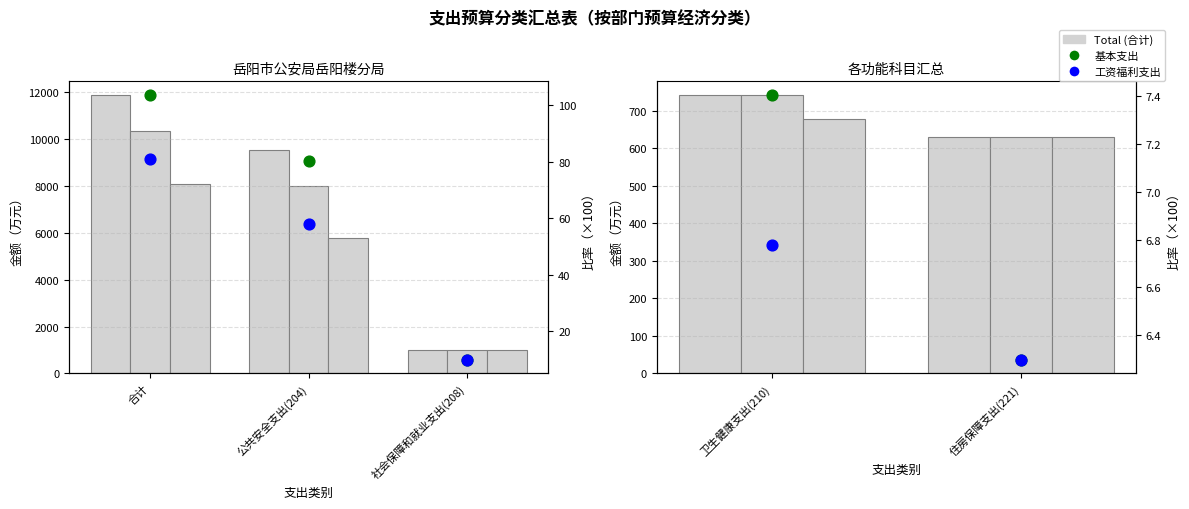

Which series has the largest total across all categories?

Total (合计)